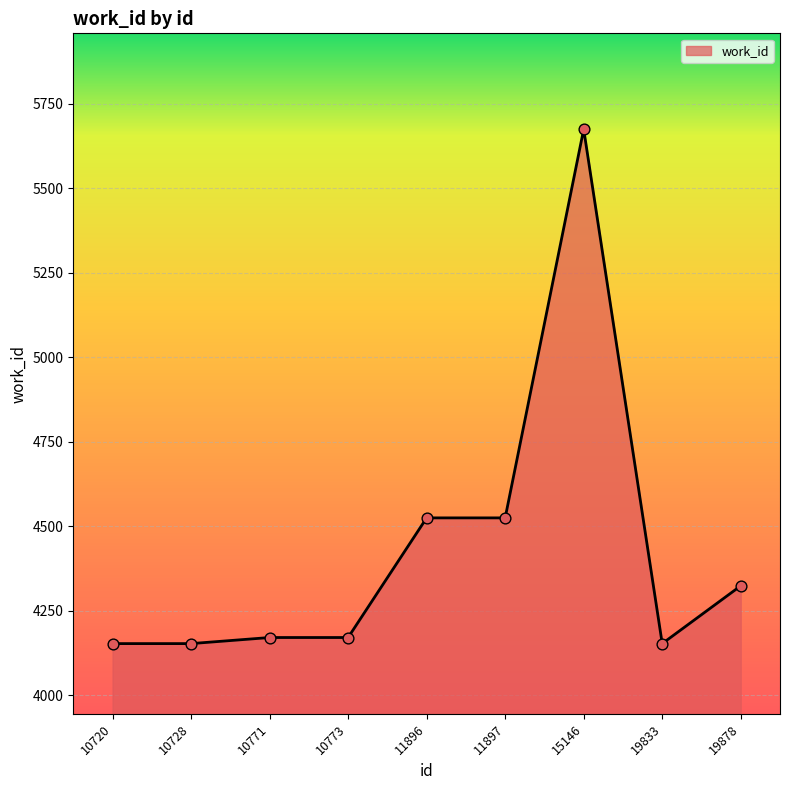

What is the ratio of the value at 10728 to the value at 11897?

0.9